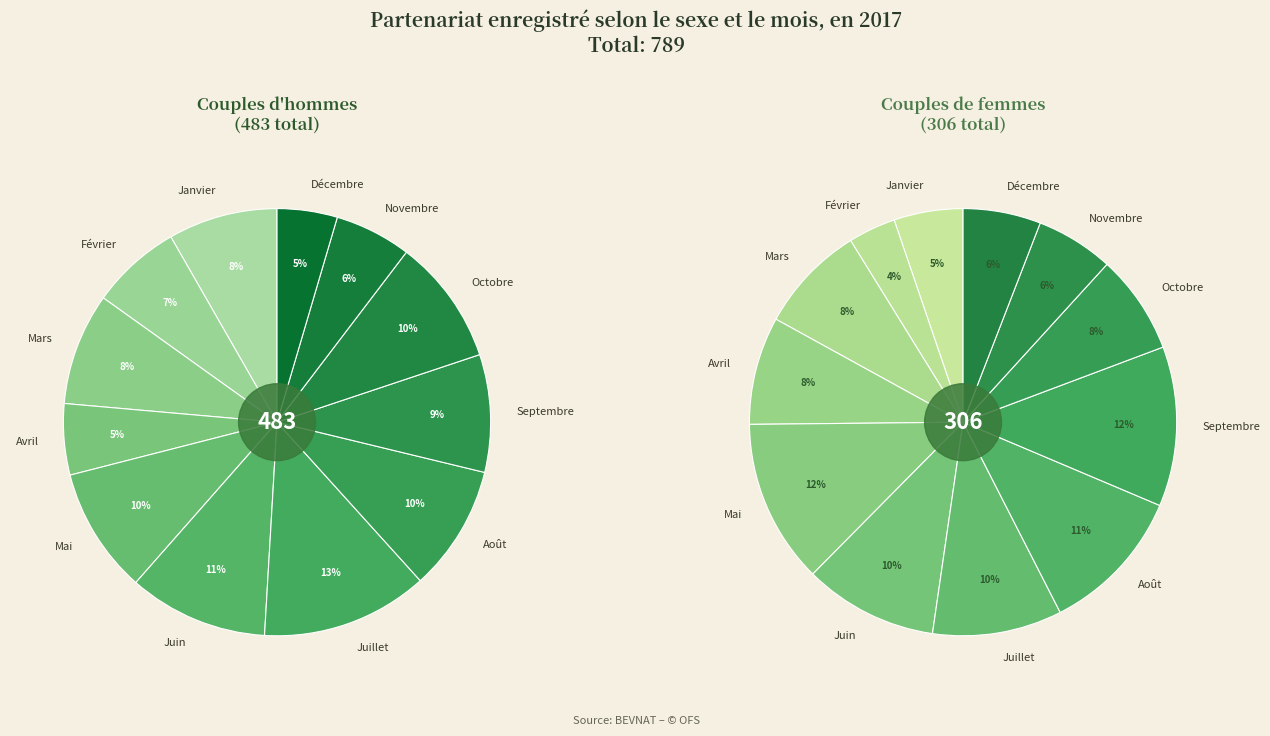

What percentage is the Octobre slice, to the nearest percent?

8%